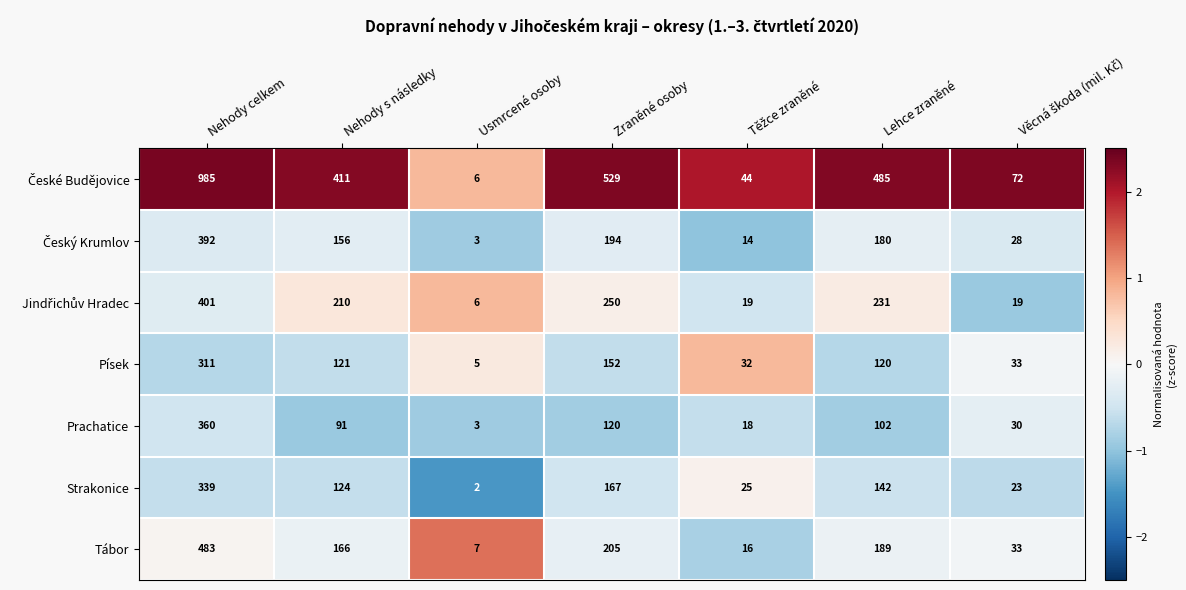

What is the sum of all Tábor values?

1099